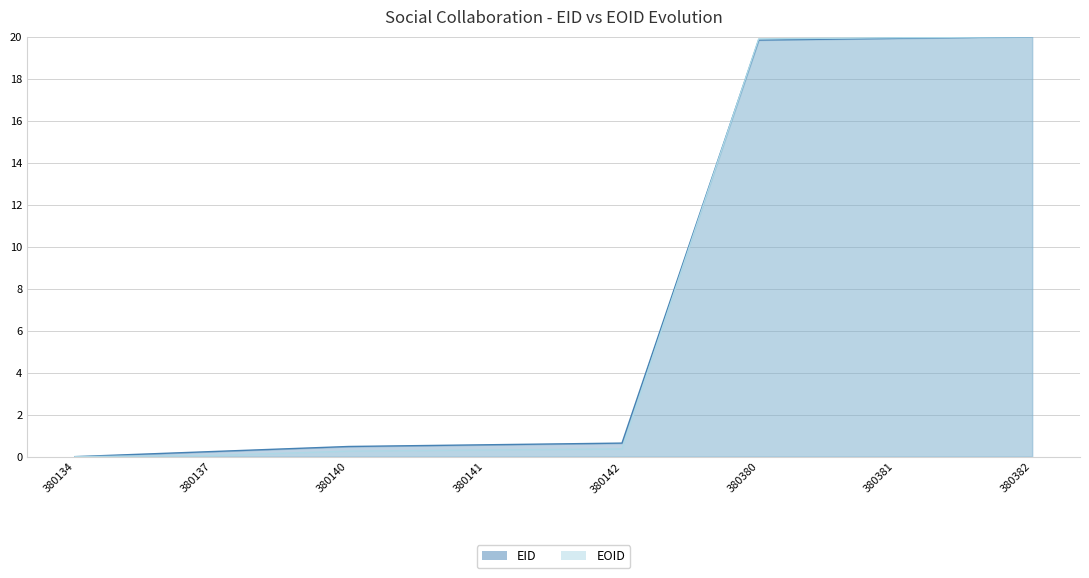

List the labels in order of EOID value, largest first.

380382, 380381, 380380, 380142, 380141, 380140, 380137, 380134